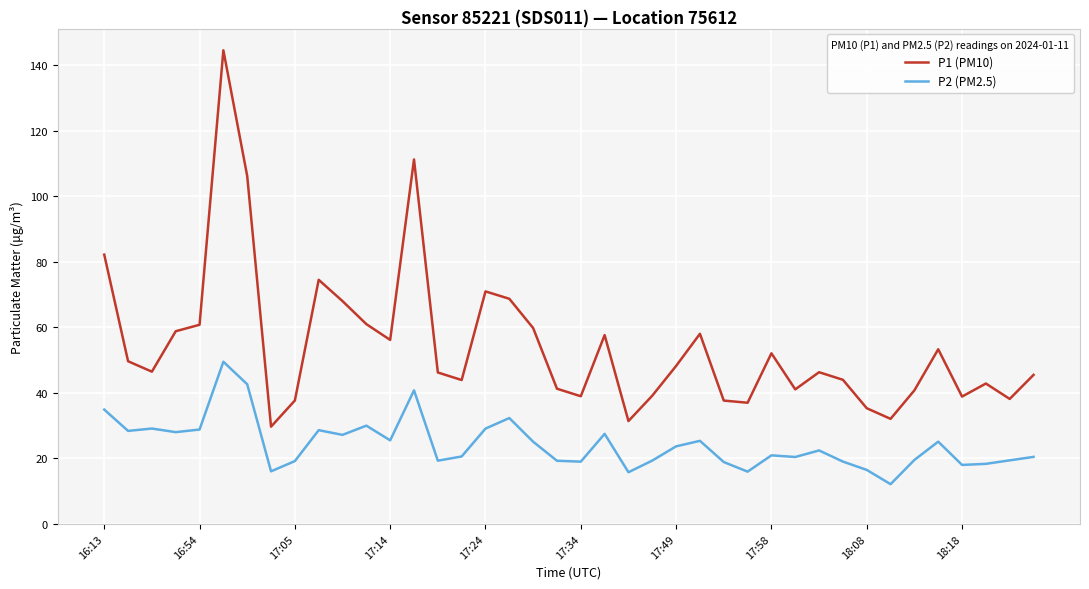

What is the sum of all P2 (PM2.5) values?

971.7